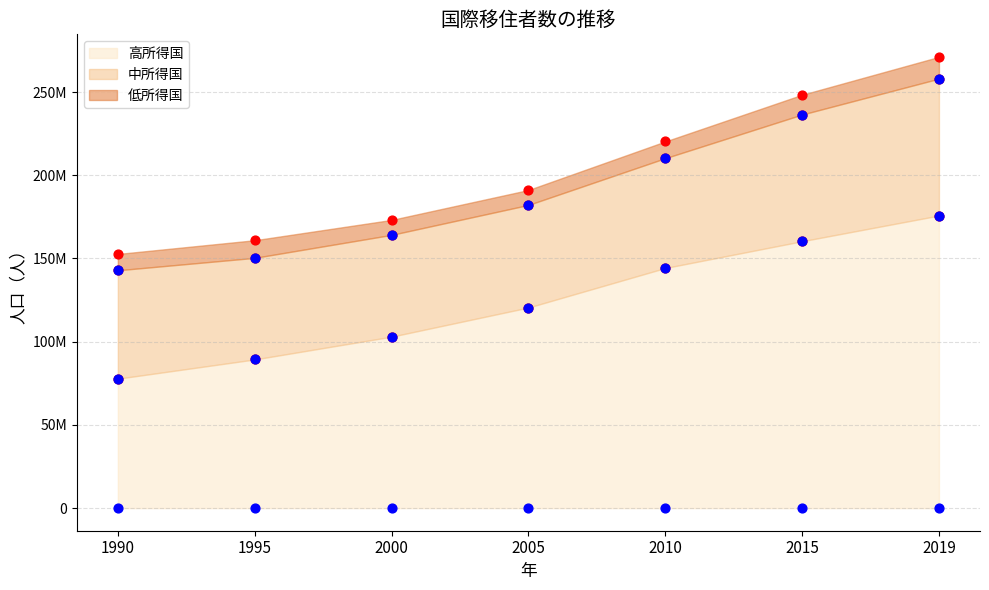

Which series contains the highest Y value?

高所得国